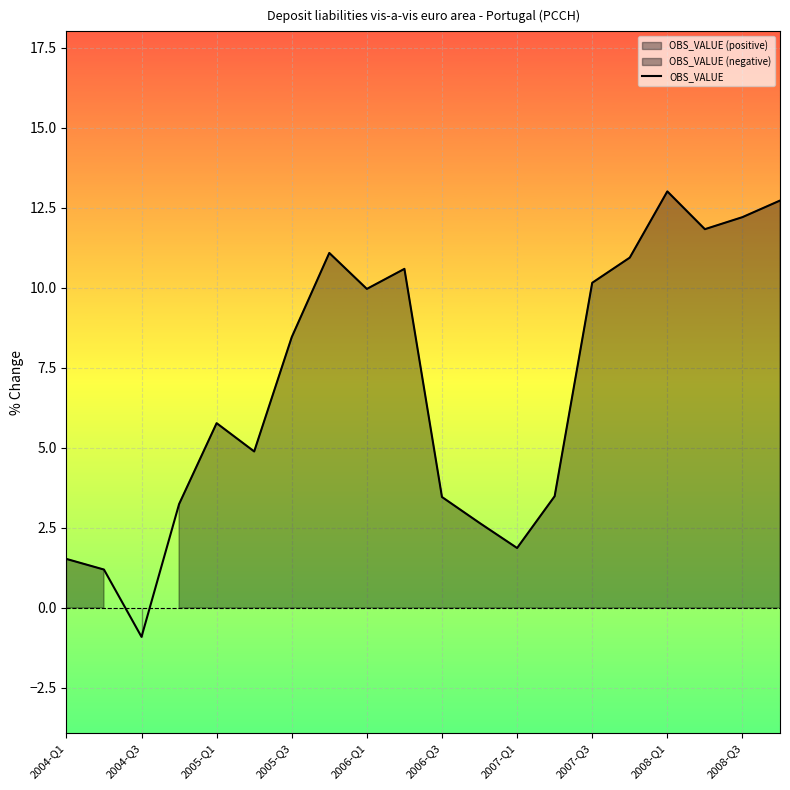

How many data points are above 8?

10